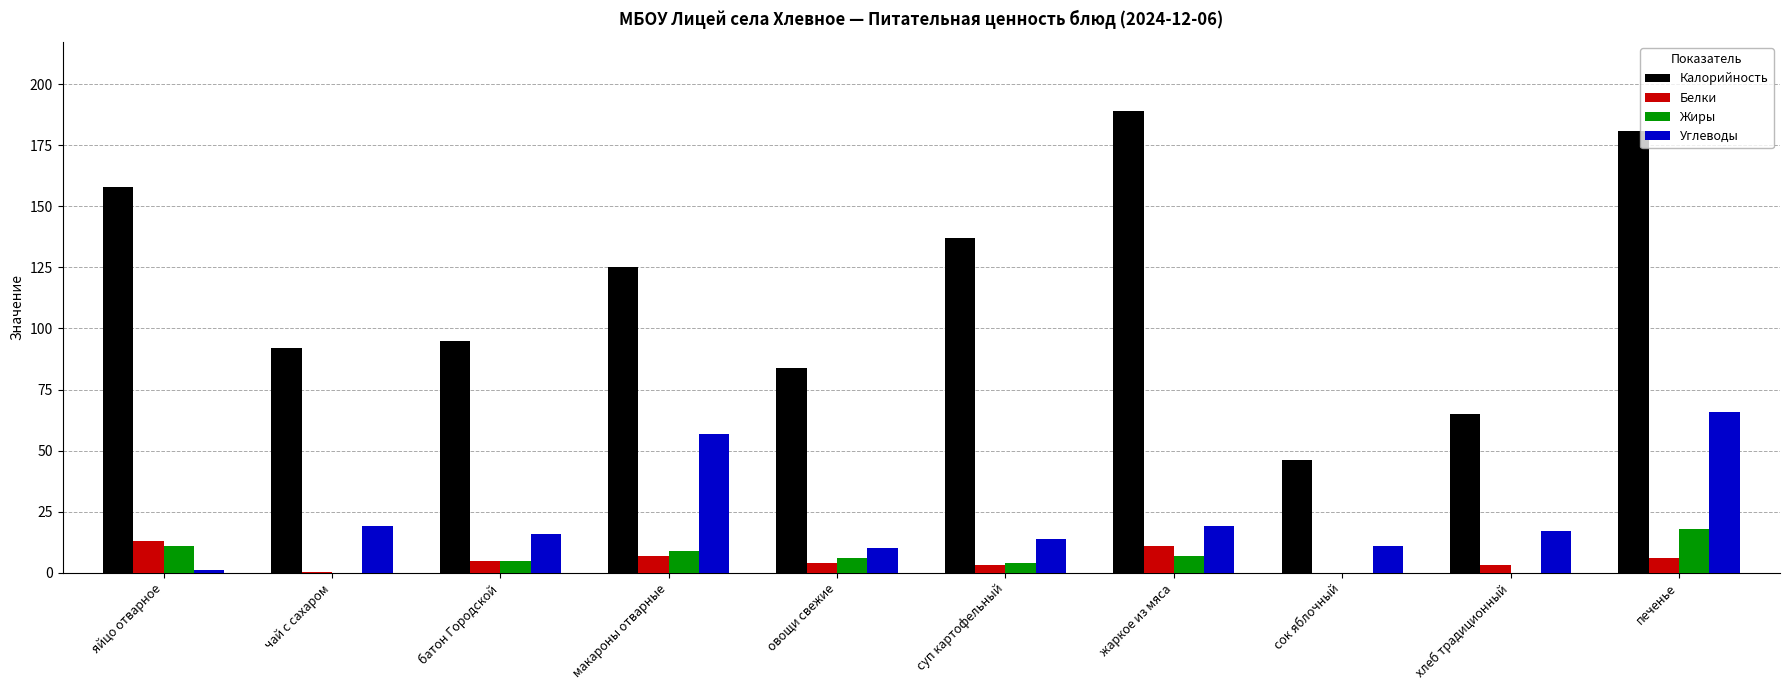

What is the greatest value displayed?

189.0